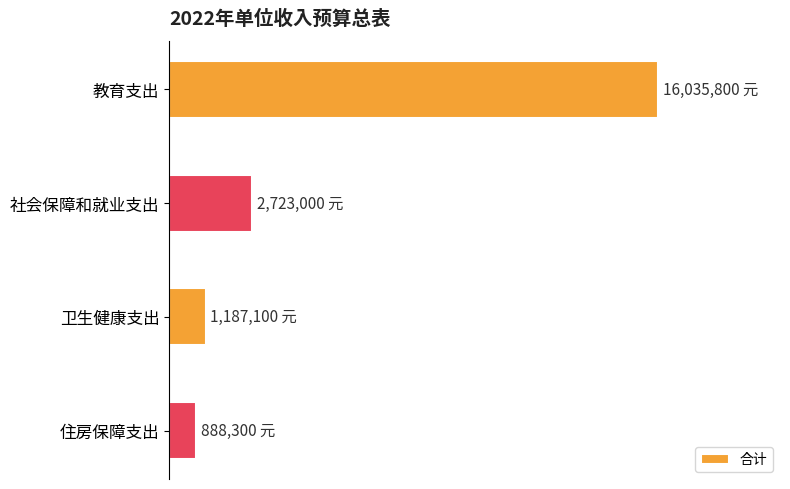

At which label is the value closest to 8462050?

社会保障和就业支出